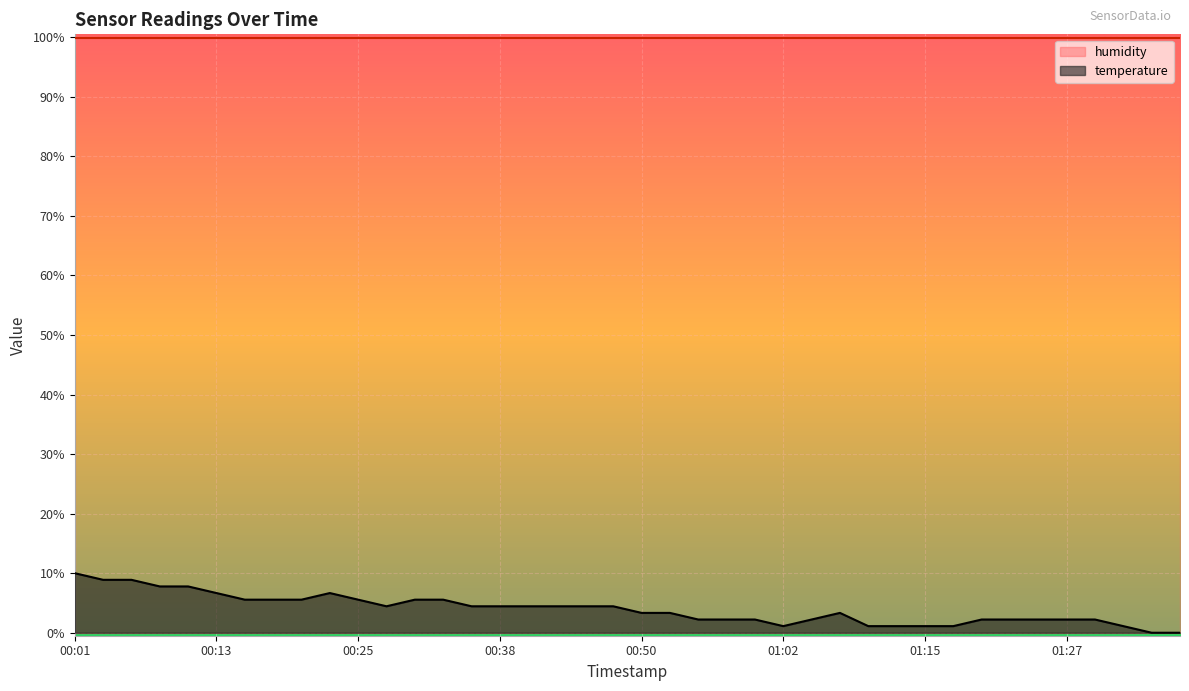

List the labels in order of value, smallest first.

01:34, 01:37, 01:02, 01:10, 01:12, 01:15, 01:17, 01:32, 00:55, 00:57, 01:00, 01:04, 01:20, 01:22, 01:24, 01:27, 01:29, 00:50, 00:52, 01:07, 00:28, 00:35, 00:38, 00:40, 00:42, 00:45, 00:47, 00:16, 00:18, 00:20, 00:25, 00:30, 00:33, 00:13, 00:23, 00:08, 00:11, 00:03, 00:06, 00:01